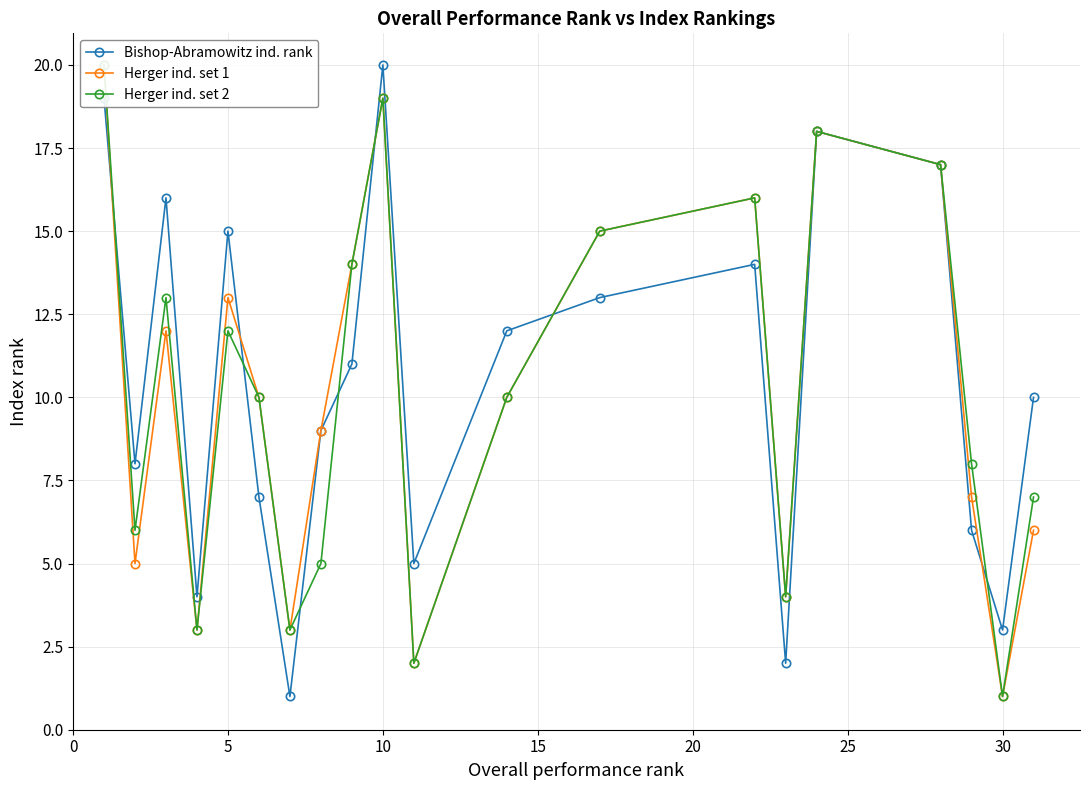

How many interior local valleys does the Bishop-Abramowitz ind. rank series have?

6